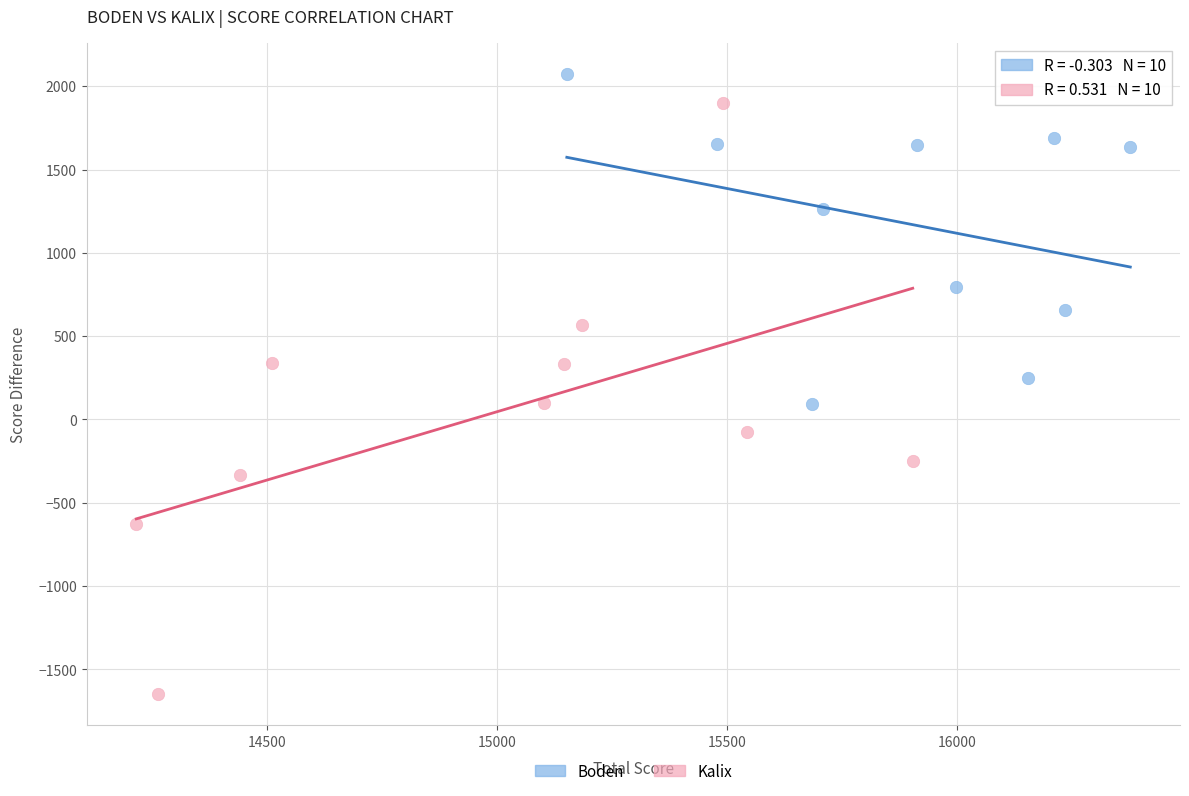

Which series contains the lowest Y value?

Kalix